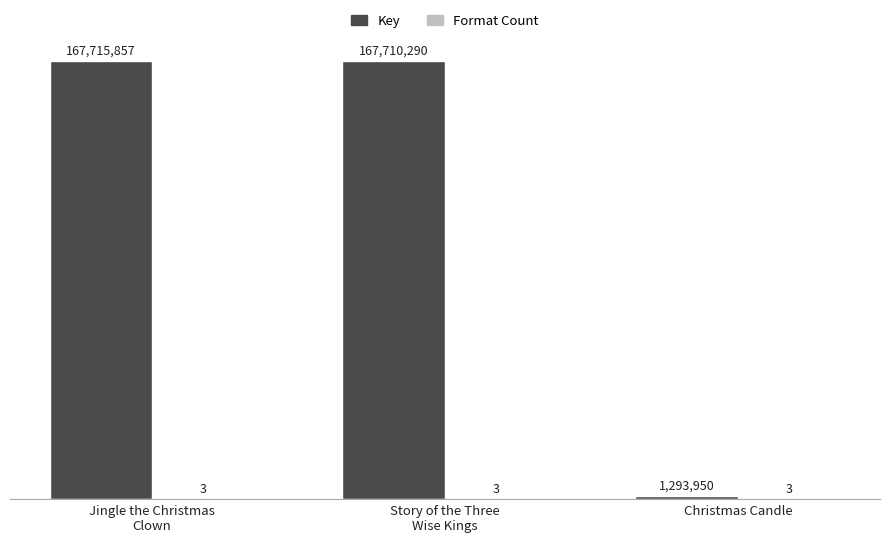

Are the bars grouped side by side (vs. stacked)?

Yes